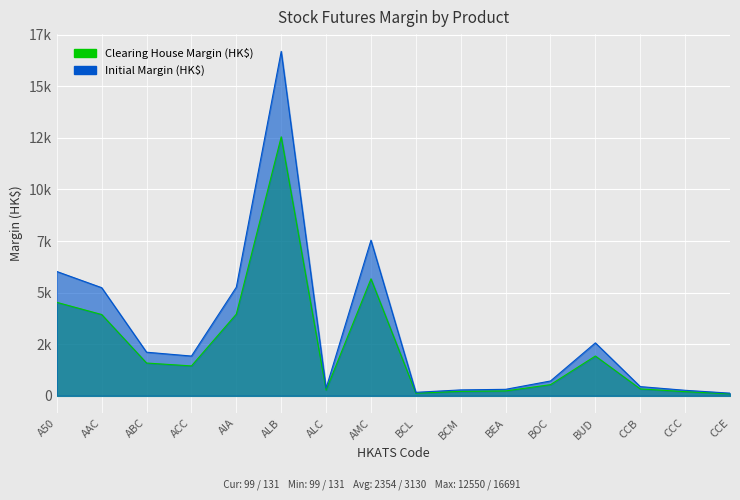

Which series changed the most between AIA and BCM?

Initial Margin (HK$)